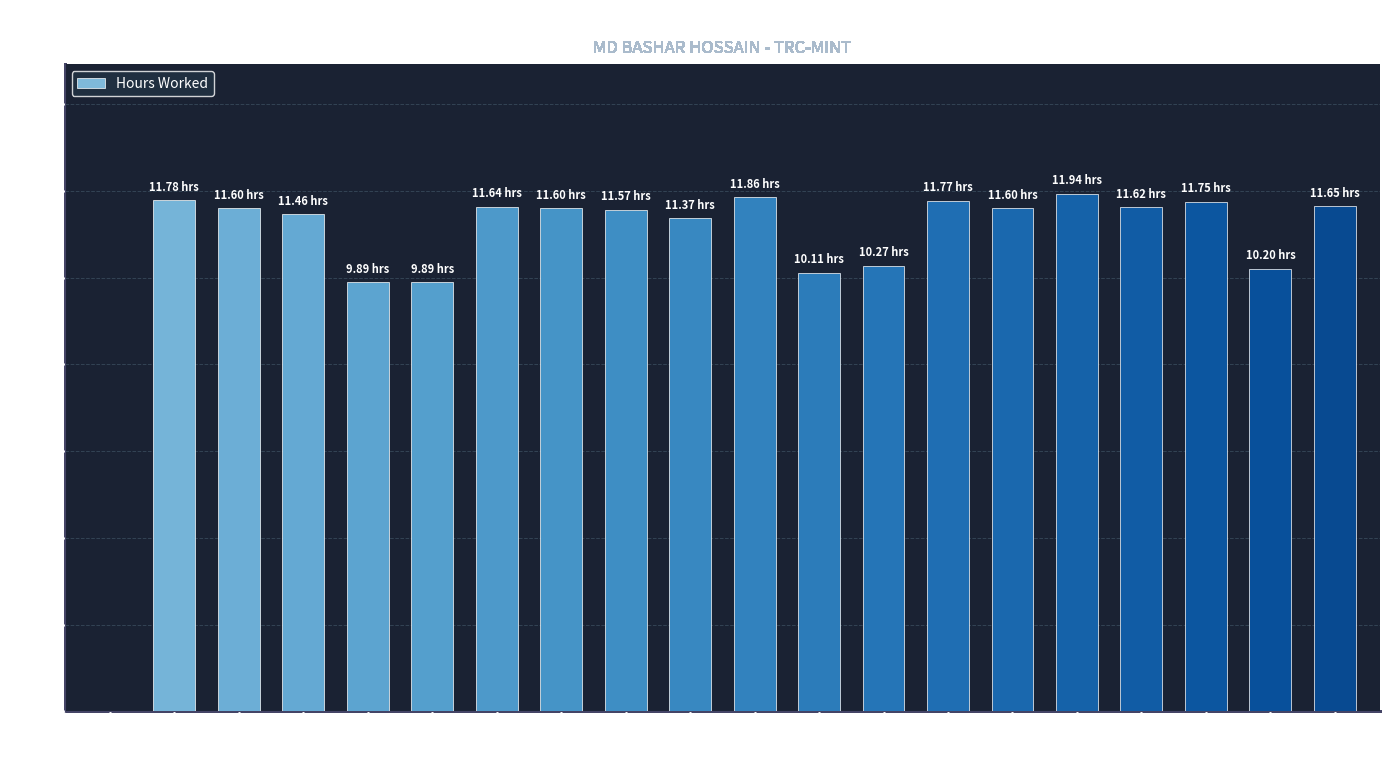

What is the sum of the values at 5 and 8?

23.0